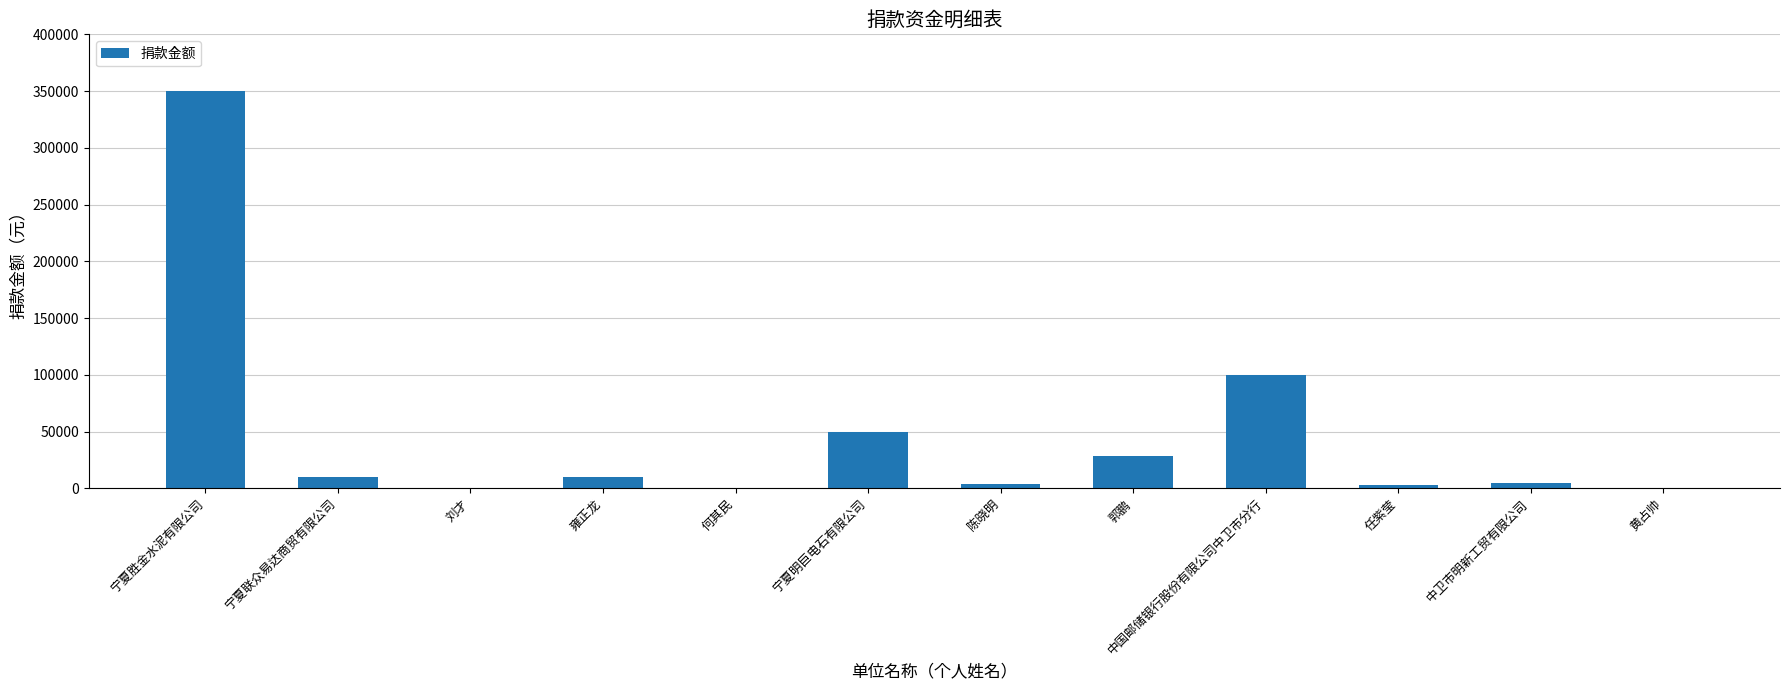

What is the ratio of the value at 雍正龙 to the value at 郭鹏?

0.3